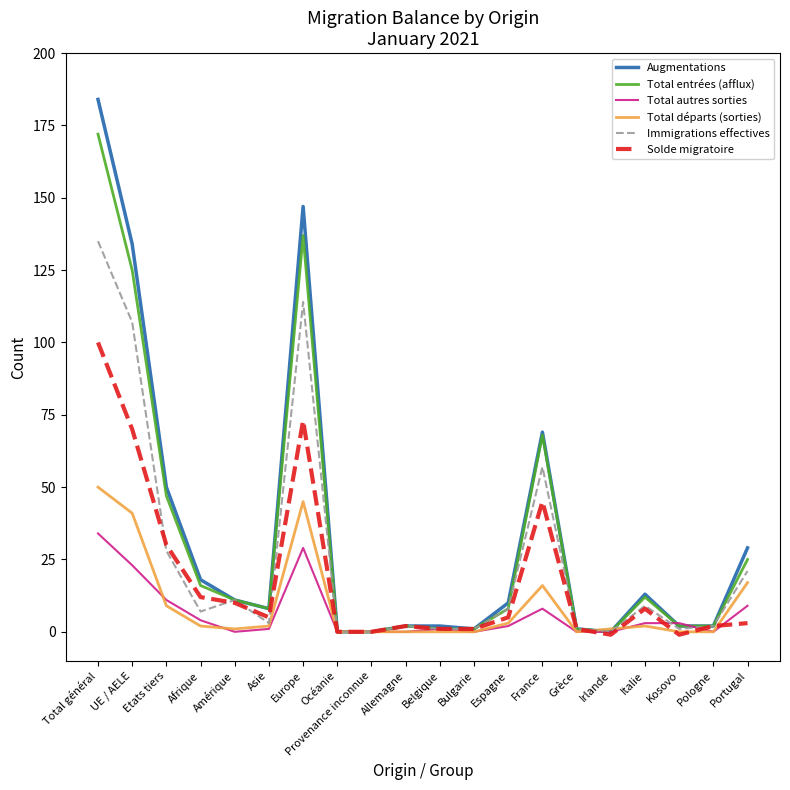

The Immigrations effectives series shows 21 at Portugal. True or false?

True